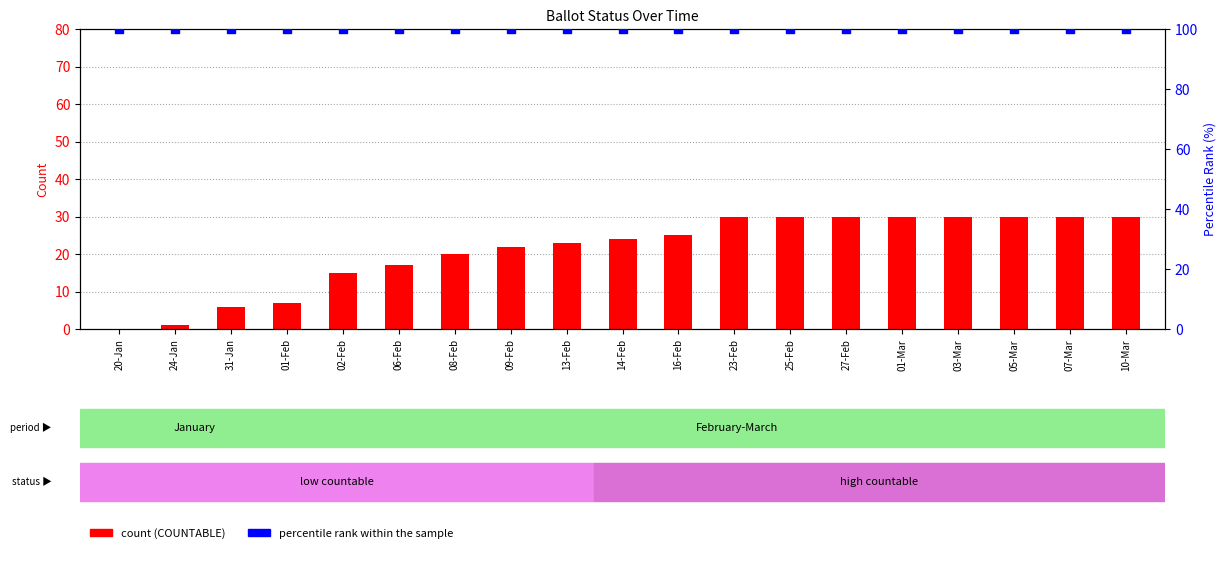

Which series has the largest total across all categories?

percentile rank within the sample